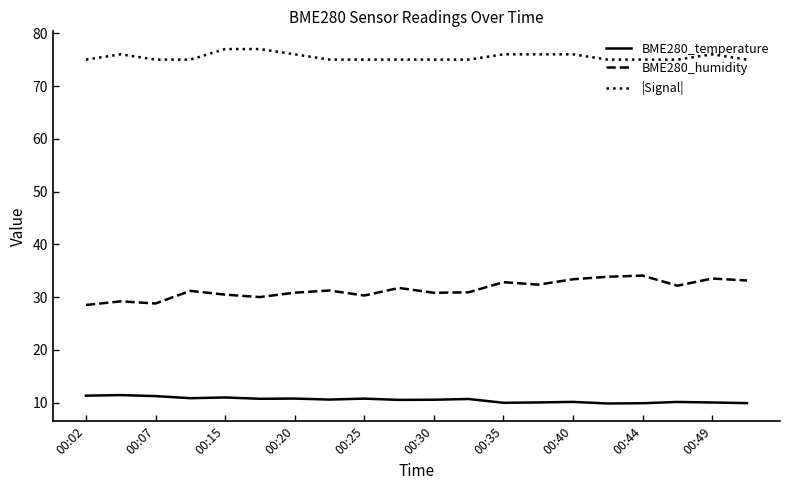

What is the greatest value displayed?

77.0